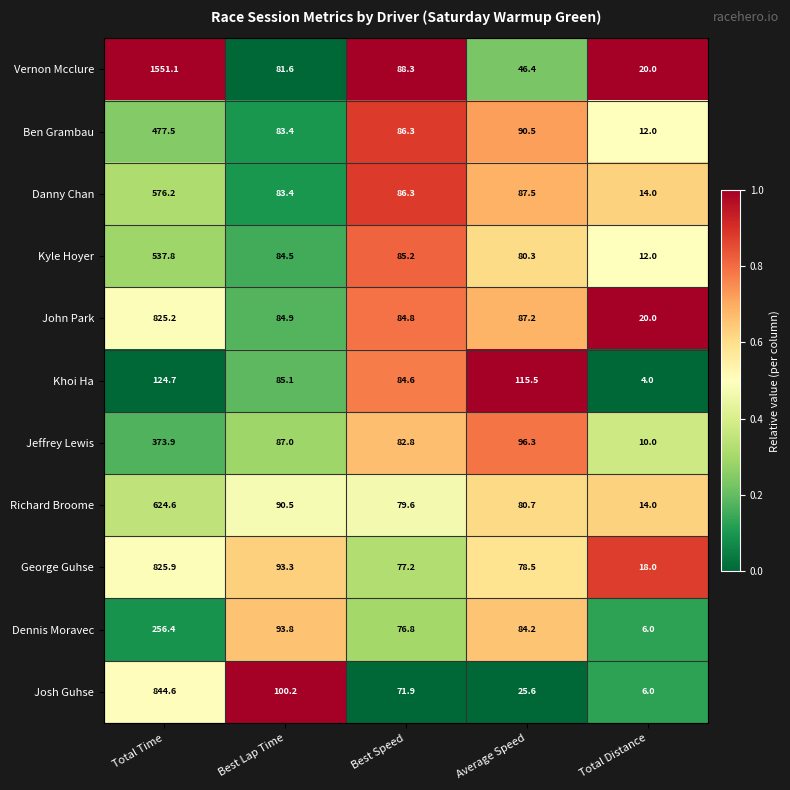

At which label is Jeffrey Lewis closest to 191?

Average Speed